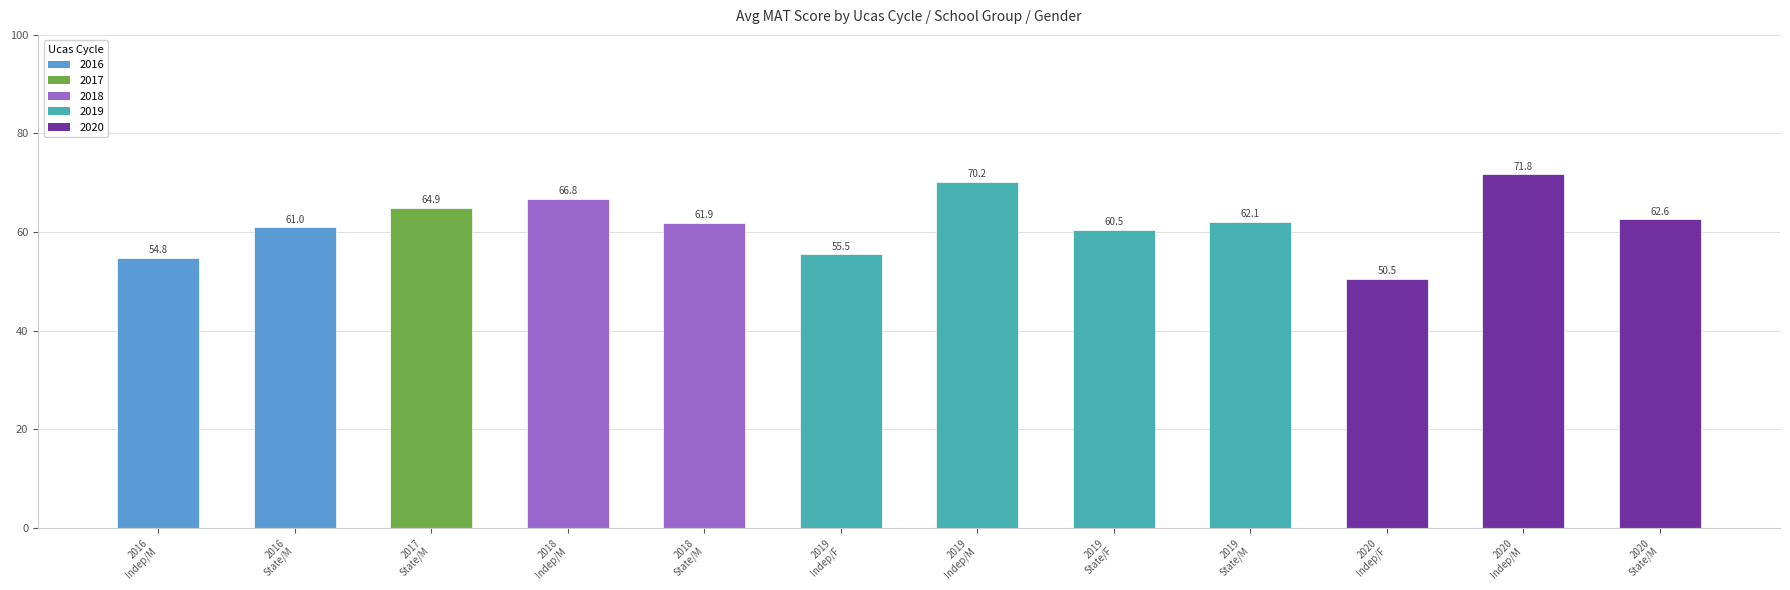

The value at 2020
Indep/F is 50.5. True or false?

True